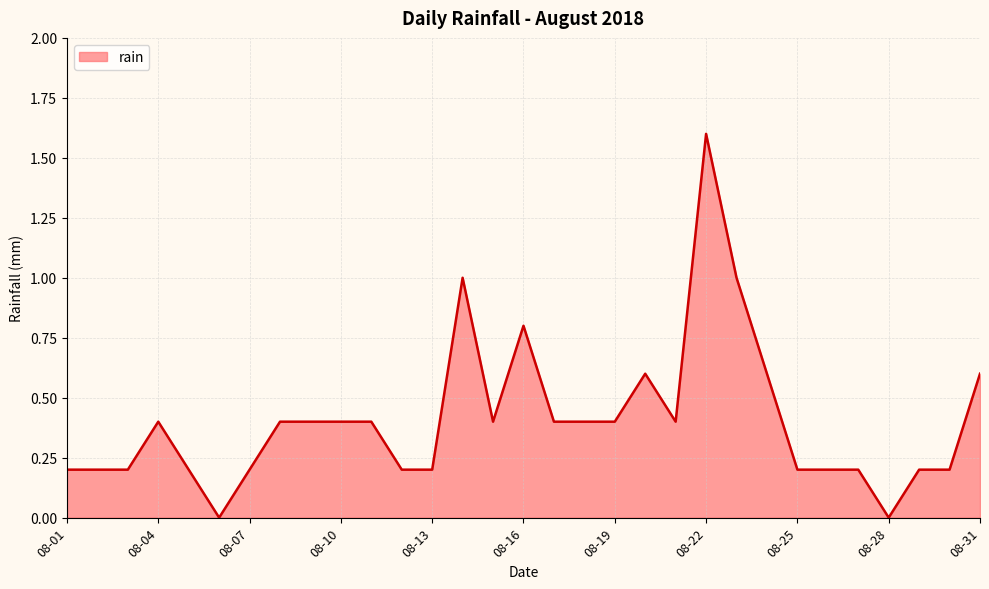

What is the difference between the maximum and minimum values?

1.6